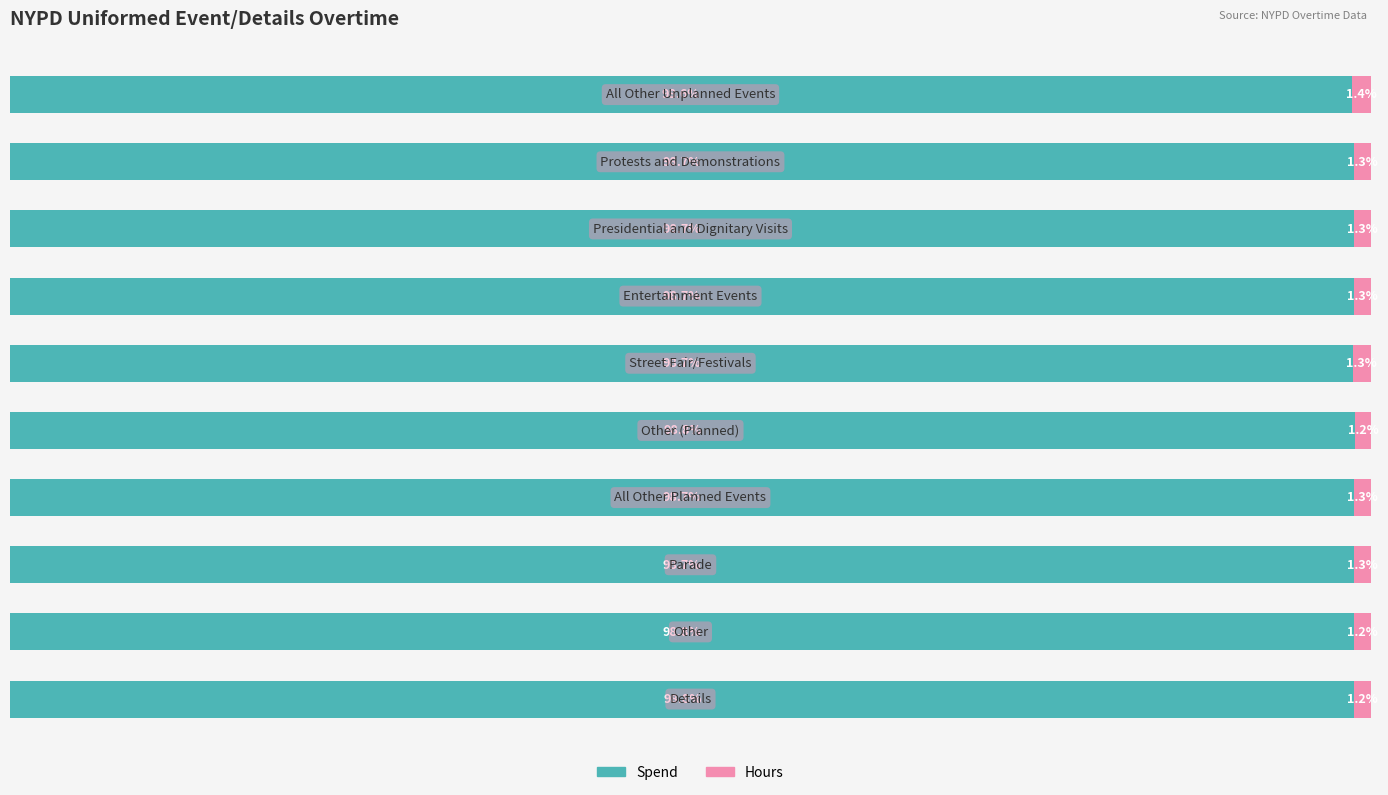

Reading left to right, extract all data points from this chart.

Spend: 0=98.8	1=98.8	2=98.7	3=98.7	4=98.8	5=98.7	6=98.7	7=98.7	8=98.7	9=98.6
Hours: 0=1.2	1=1.2	2=1.3	3=1.3	4=1.2	5=1.3	6=1.3	7=1.3	8=1.3	9=1.4